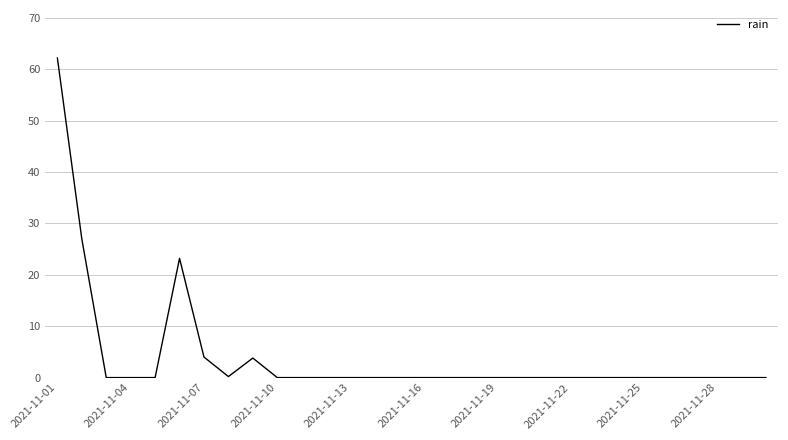

What is the greatest value displayed?

62.2